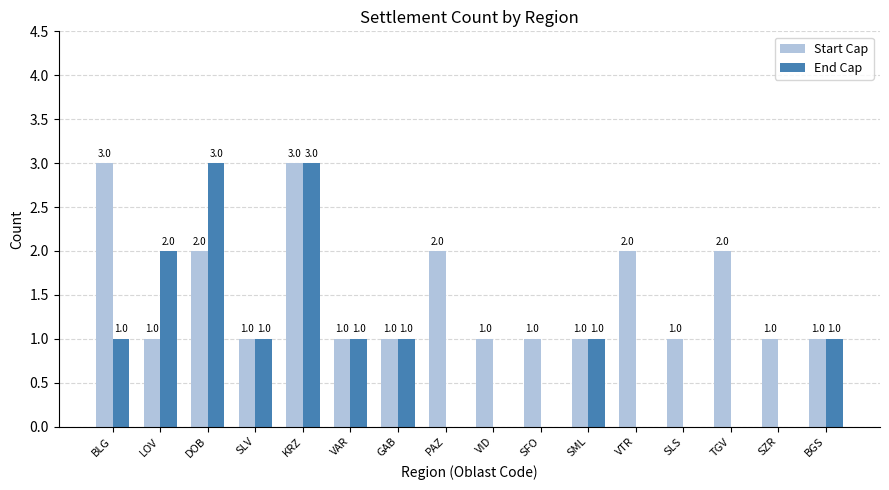

What is the greatest value displayed?

3